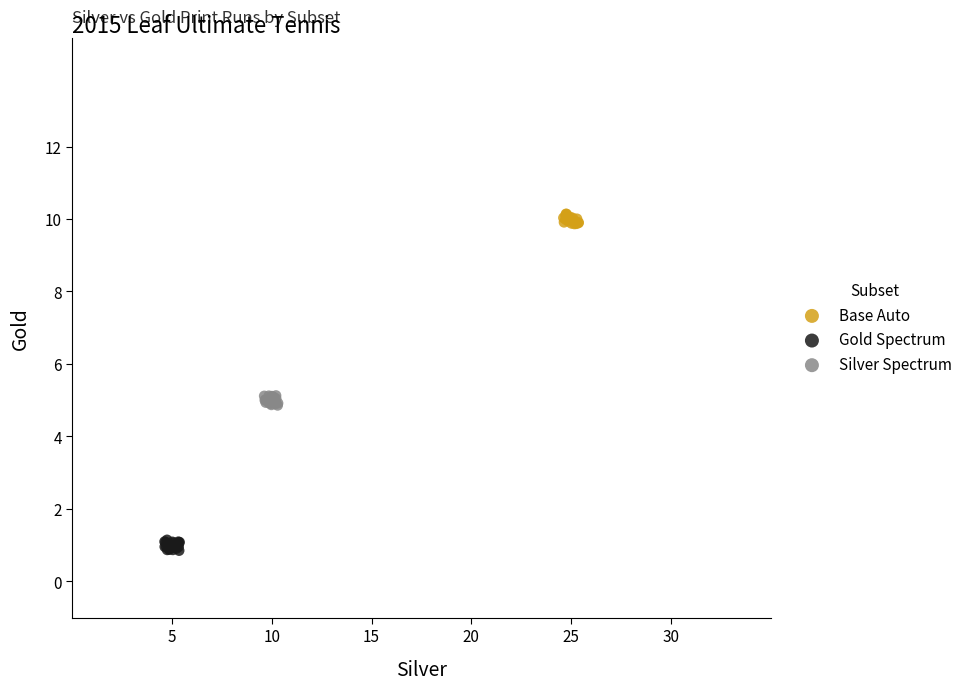

Which series contains the highest Y value?

Base Auto